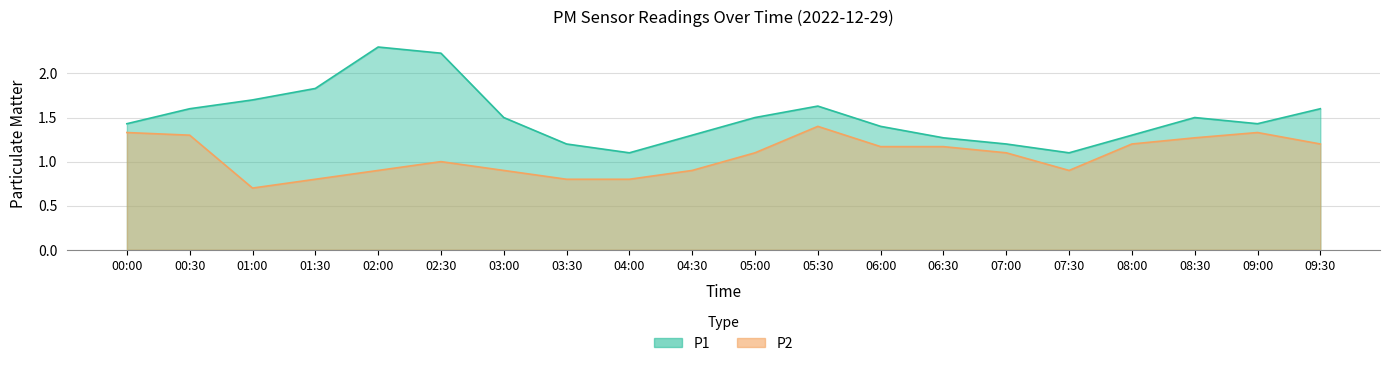

Count the number of data series in this chart.

2